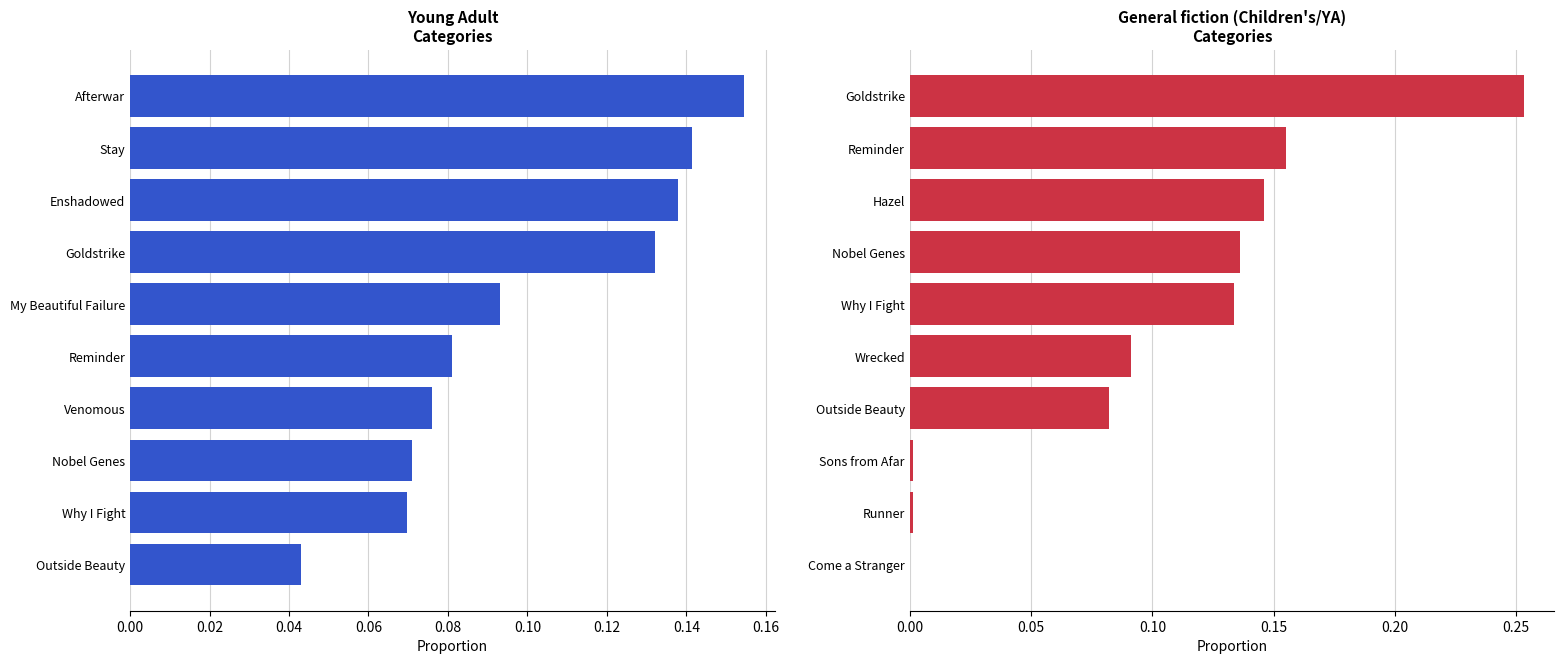

Which series changed the most between 0.04 and 0.06?

General fiction (Children's/YA)